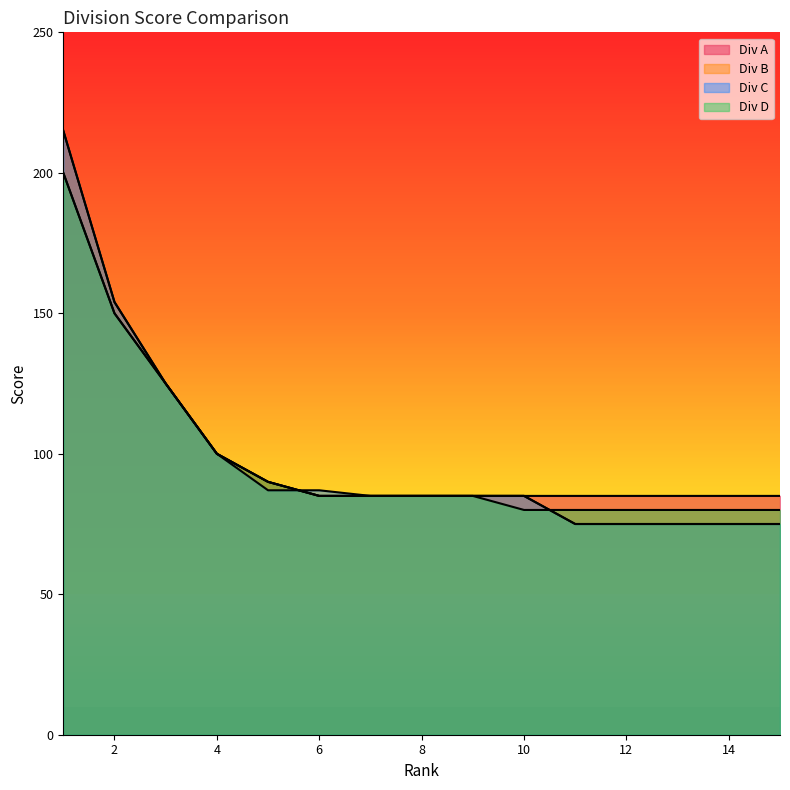

What is the highest value of the Div D series?

200